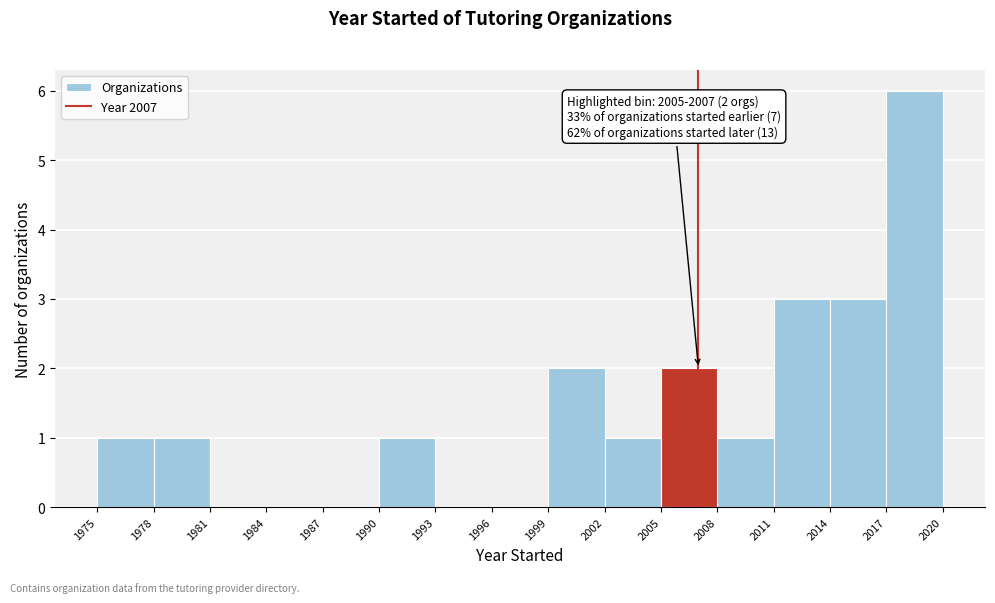

Which range on the x-axis has the tallest bar?

2017 to 2020